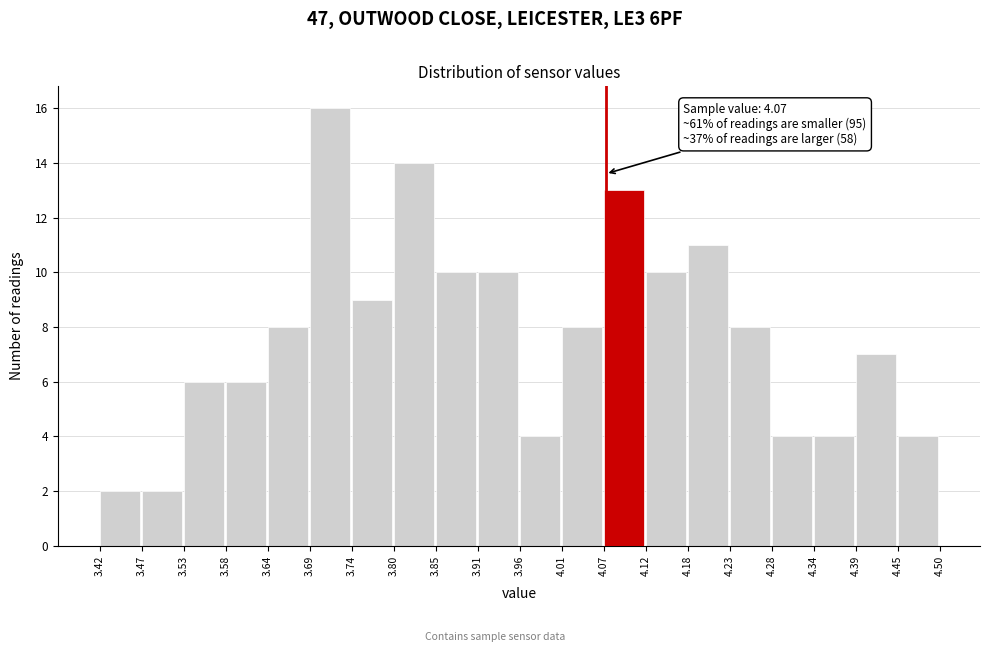

Over which range of the x-axis is the bar tallest?

3.69 to 3.74